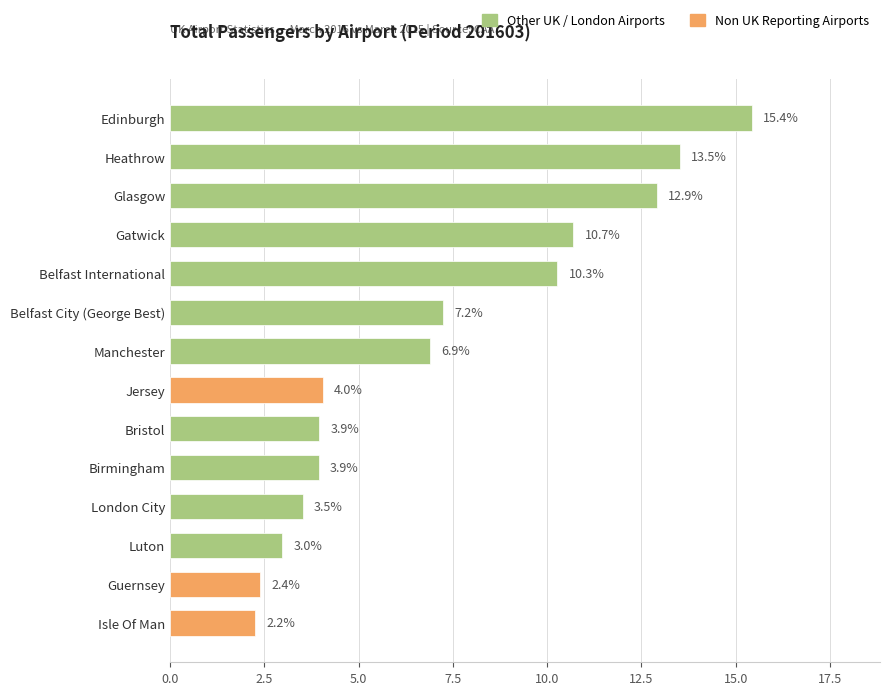

How many values exceed 6?

7